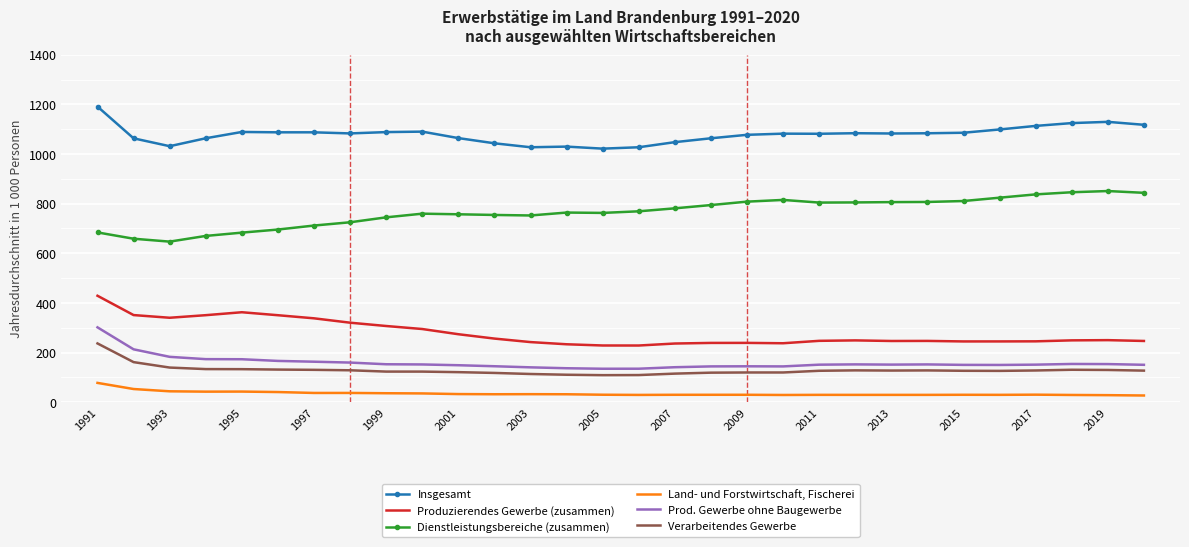

What is the difference between the maximum and second lowest values in the Insgesamt series?

163.8